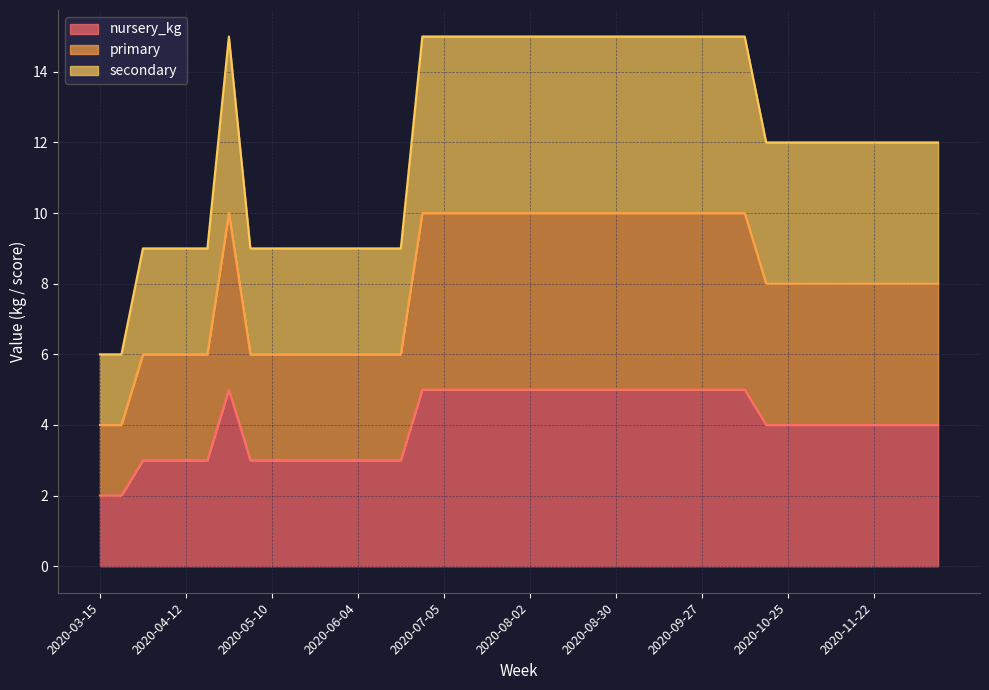

What is the label of the 10th point from the left?

2020-05-17